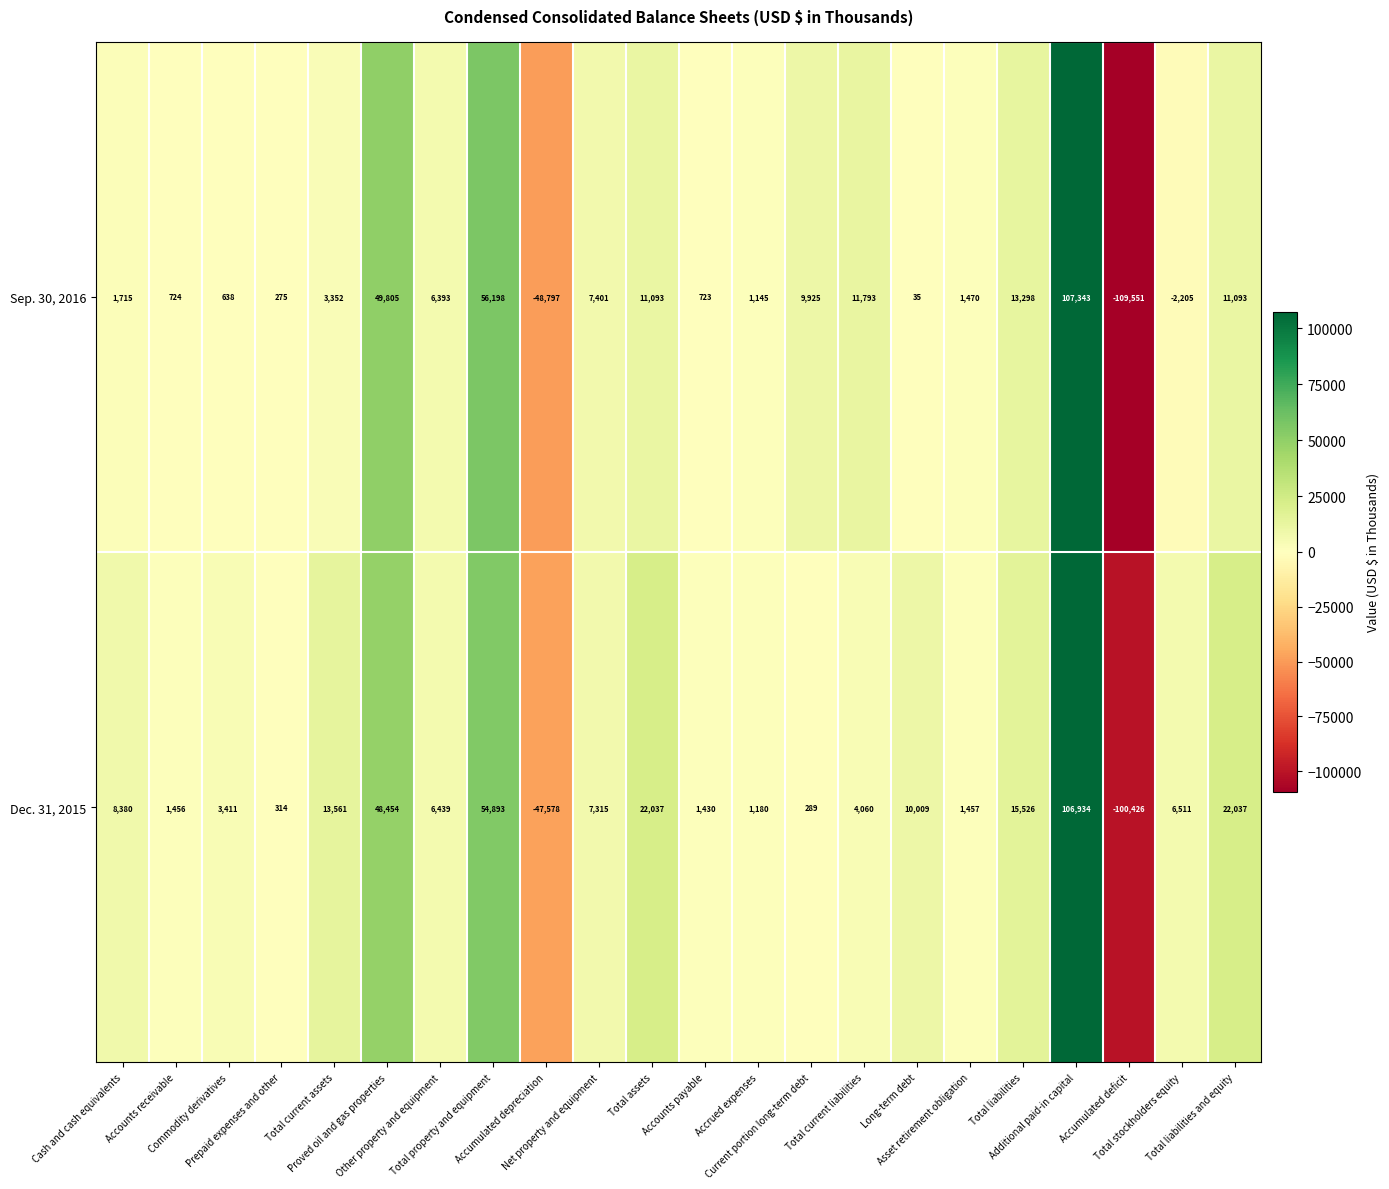

At which category does the chart reach its peak across all series?

Additional paid-in capital